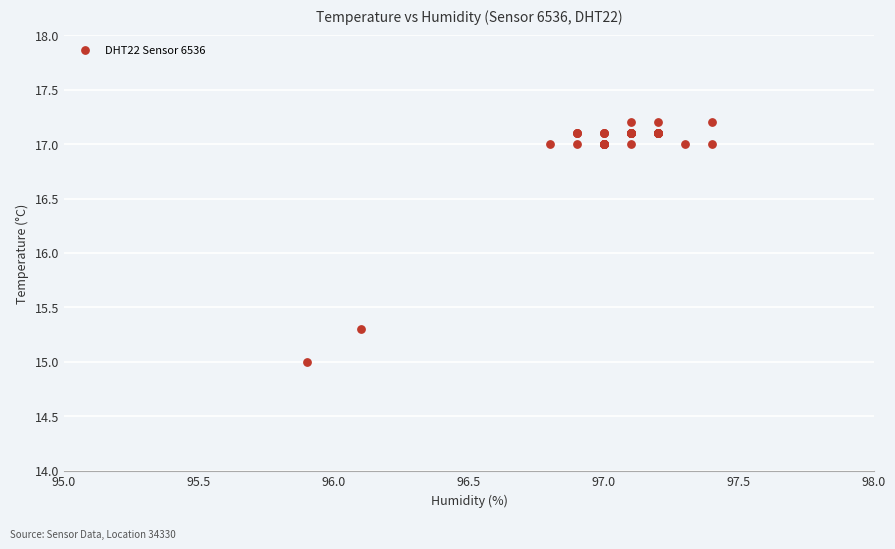

What Y value in the scatter plot is closest to 16?

15.3